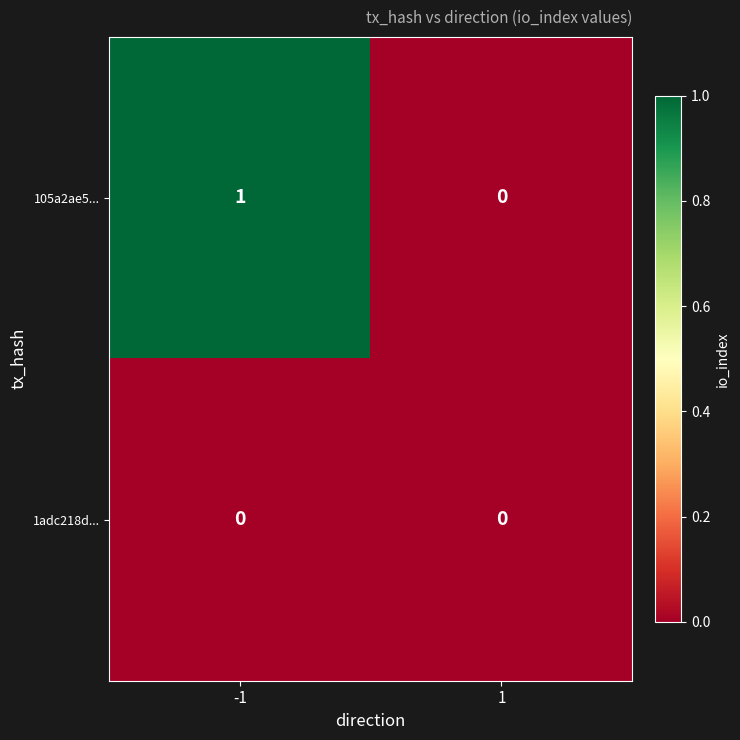

Reading right to left, what are all the values shown in this chart?

105a2ae5...: 0	1
1adc218d...: 0	0